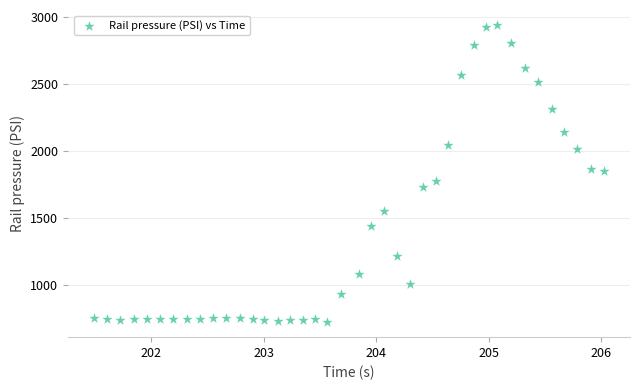

What is the range of Y values (max minus min)?

2211.8